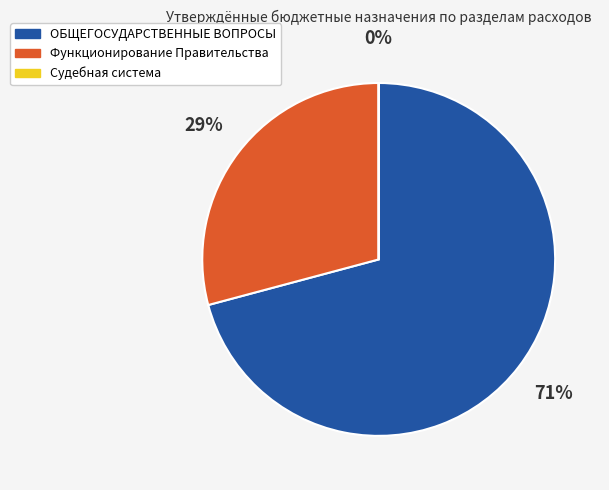

Which slice is the largest?

ОБЩЕГОСУДАРСТВЕННЫЕ ВОПРОСЫ